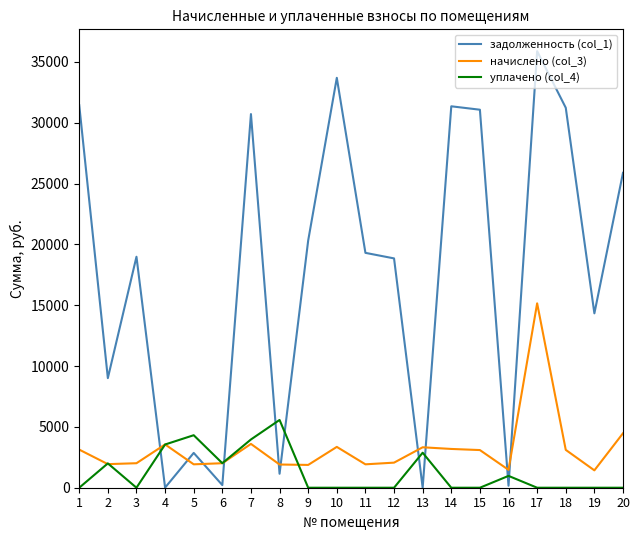

The value of начислено (col_3) at 7 is 3601.7. True or false?

True